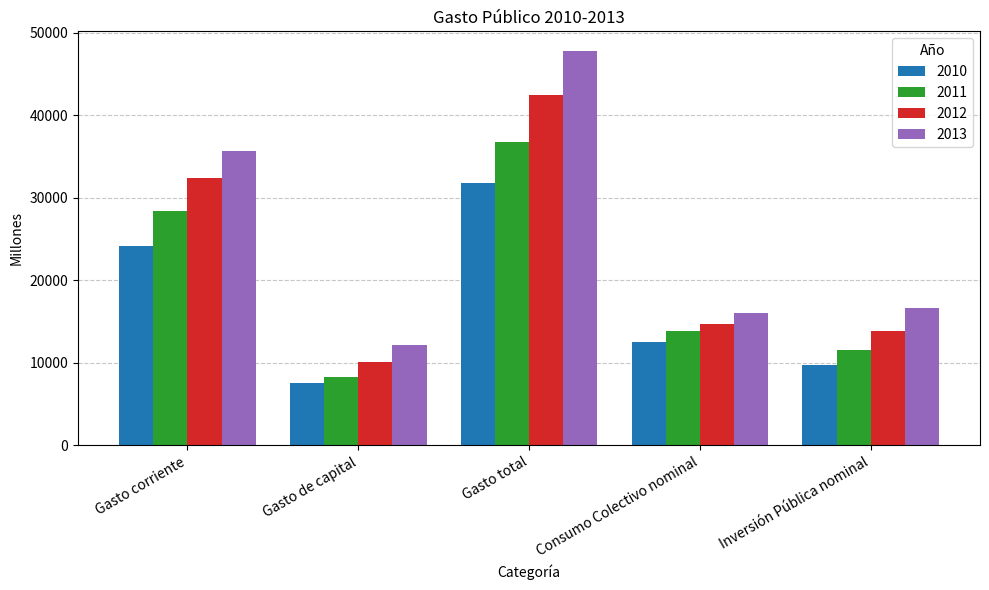

What is the difference between the 2012 values at Gasto corriente and Inversión Pública nominal?

18428.5